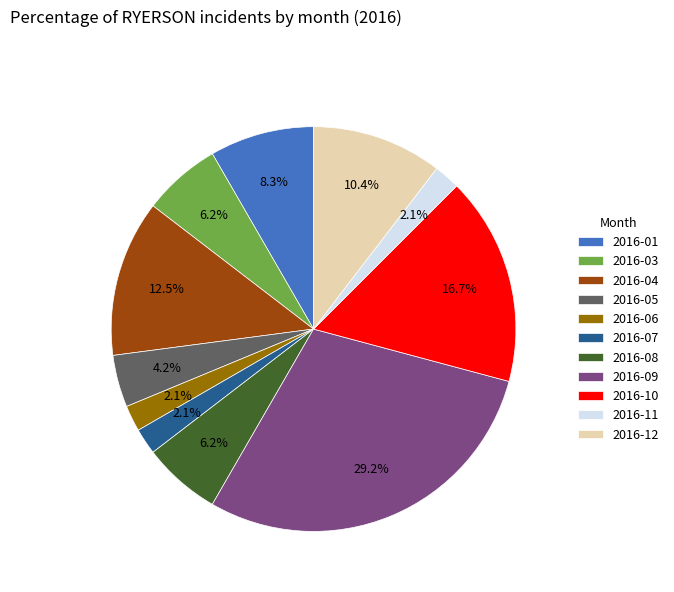

Approximately how many times larger is the value at 2016-04 compared to 2016-06?

6.0